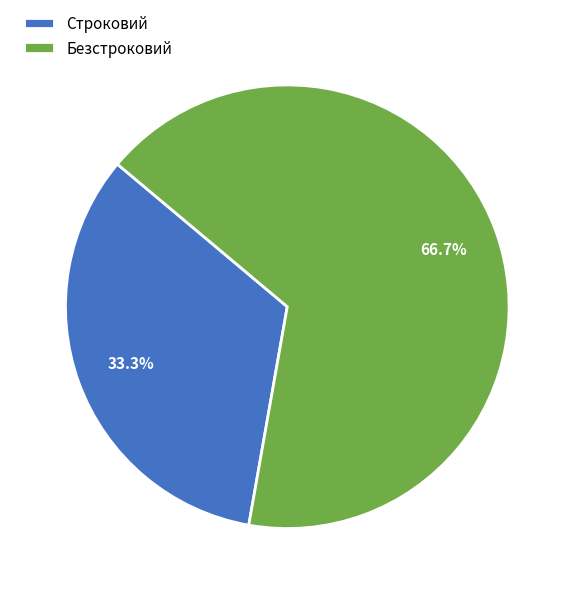

To the nearest percent, what is the difference between the Строковий and Безстроковий slice percentages?

33%